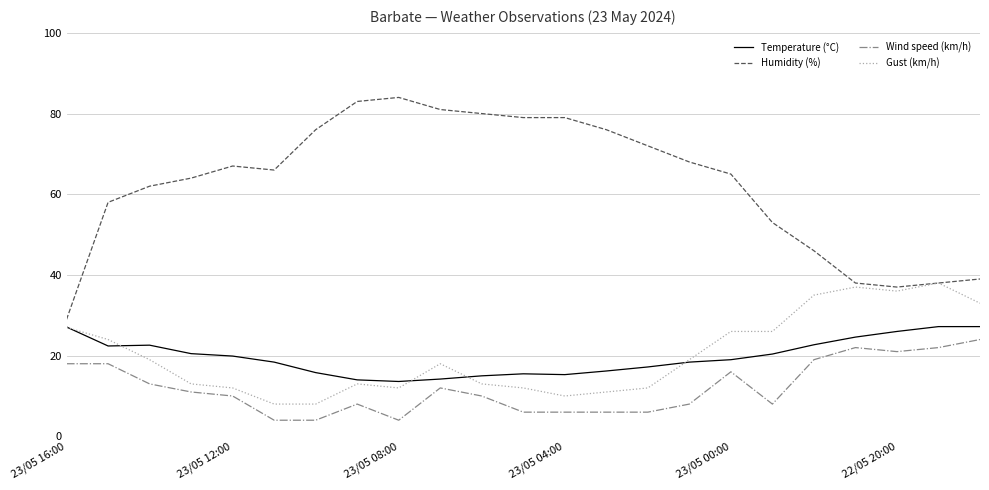

List the series in order of their peak value, highest first.

Humidity (%), Gust (km/h), Temperature (°C), Wind speed (km/h)